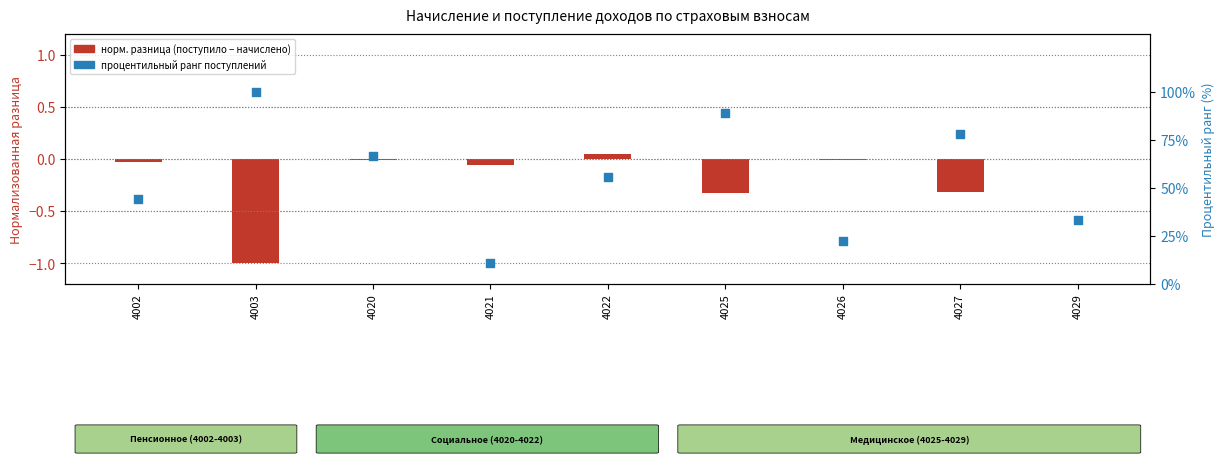

Which series reaches the maximum Y coordinate?

процентильный ранг поступлений (%)